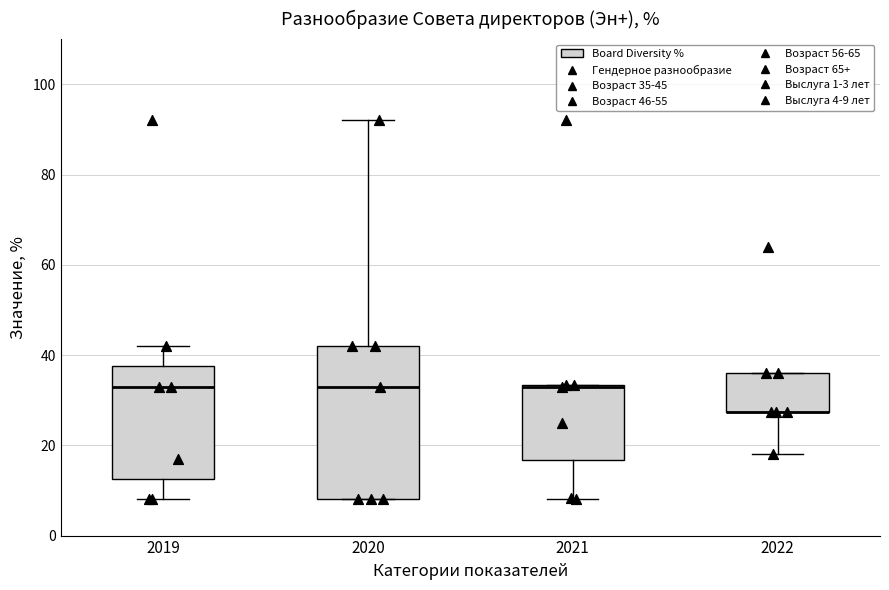

Reading left to right, transcribe this box plot: for each box, give where its median line is, the range the box spans, and where its two whiskers end, as read against the y-axis. The values are not printed on the chart, so give them approximately, as read against the axis.

2019: median 34, box 12 to 38, whiskers 8 to 42
2020: median 34, box 8 to 42, whiskers 8 to 92
2021: median 34 (drawn on the box's upper edge), box 16 to 34, whiskers 8 to 34
2022: median 28 (drawn on the box's lower edge), box 28 to 36, whiskers 18 to 36